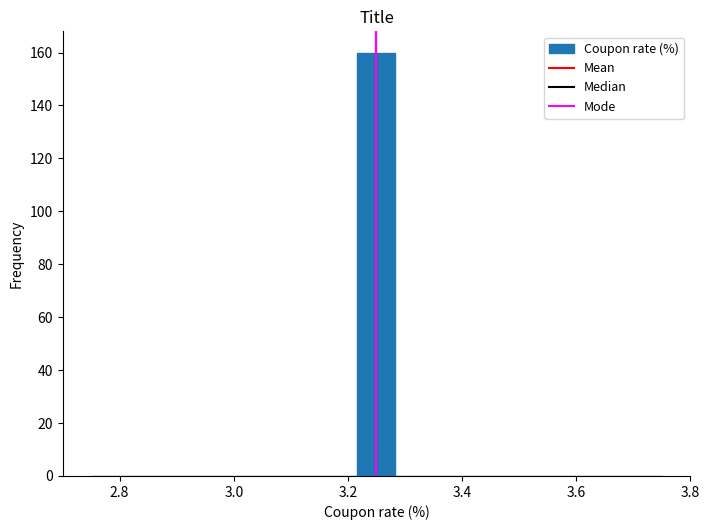

Read against the x-axis, roughly where is the centre of the tallest bar?

3.26